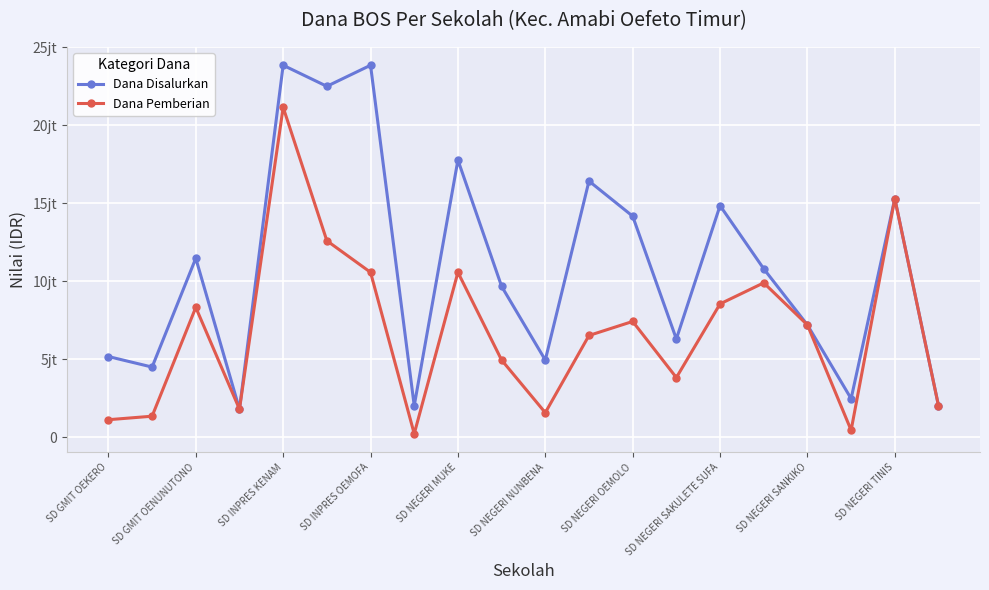

What is the value of the Dana Disalurkan point at the 12th from the left?

16425000